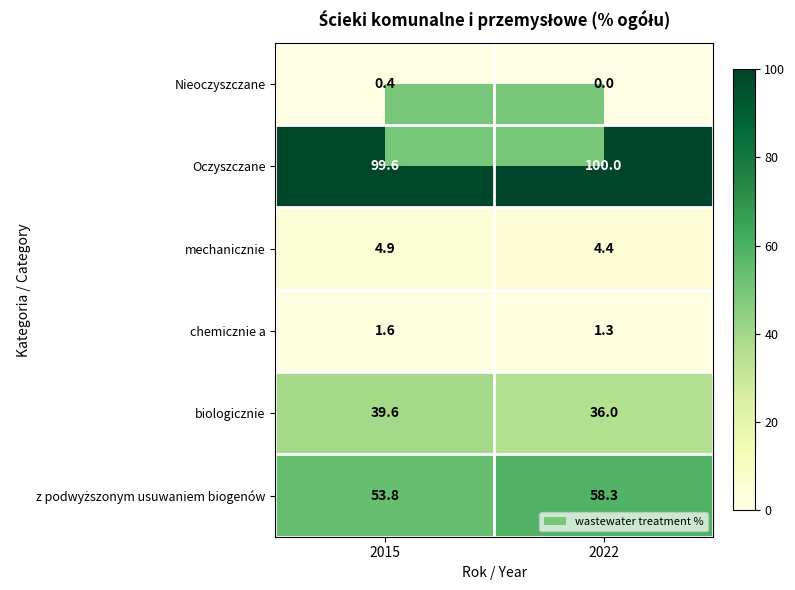

Which label corresponds to the largest value in the chart?

2022